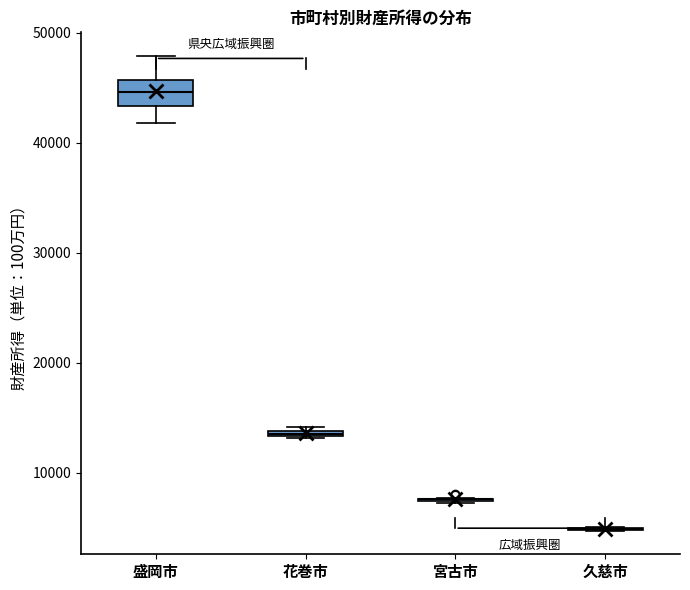

Which box is the tallest, from its lower edge to its upper edge?

盛岡市